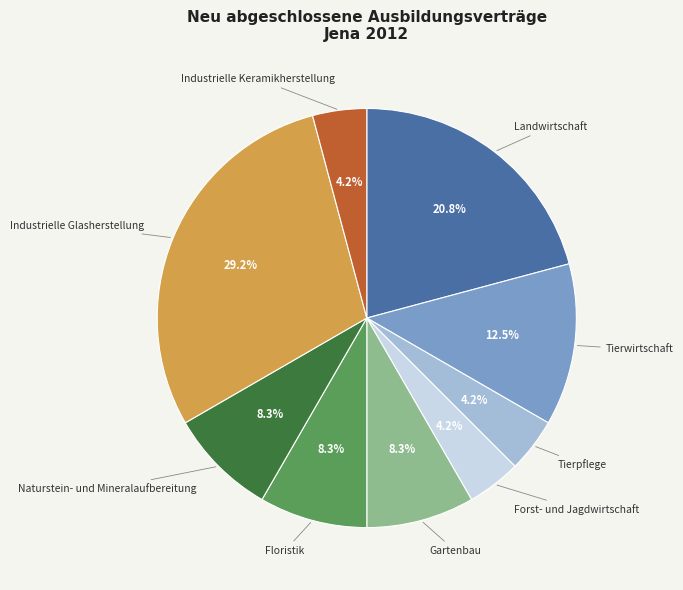

What is the ratio of the value at Industrielle Keramikherstellung to the value at Tierpflege?

1.0